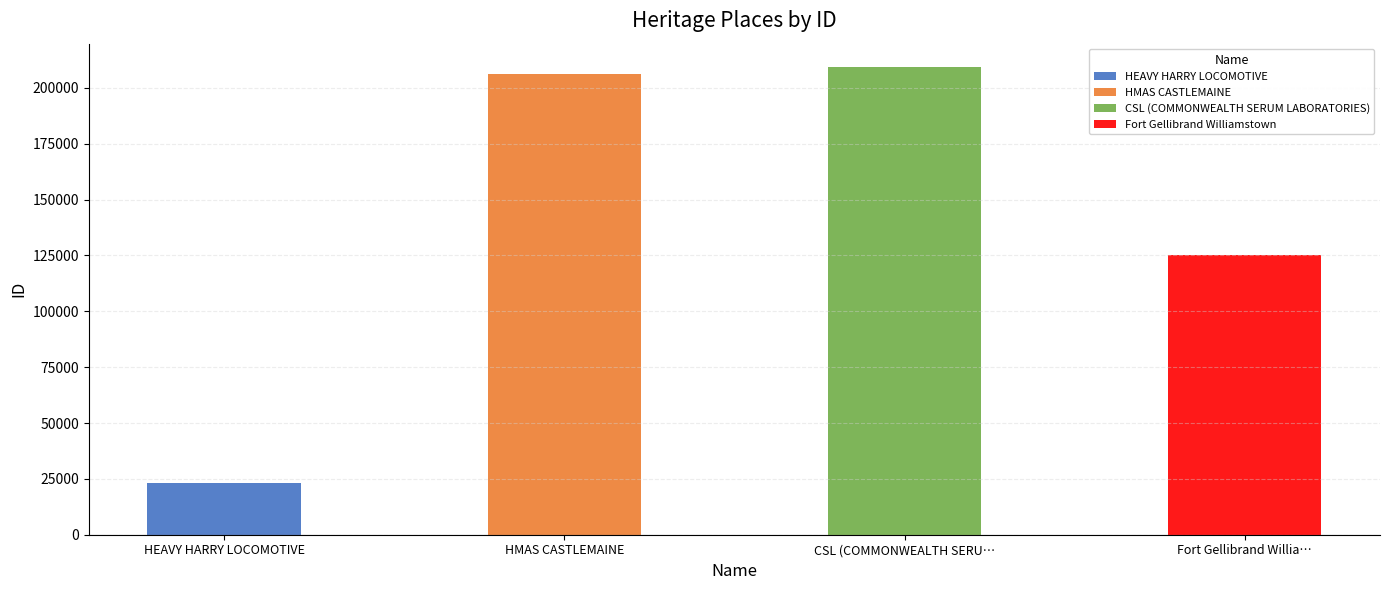

Is it true that the value at HMAS CASTLEMAINE is 364900?

False